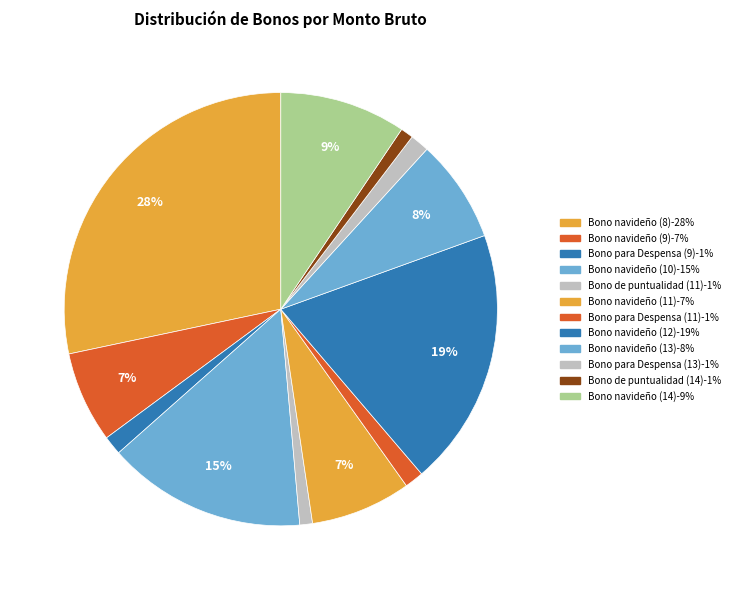

What percentage is NOT represented by Bono para Despensa (11)?

98.6%